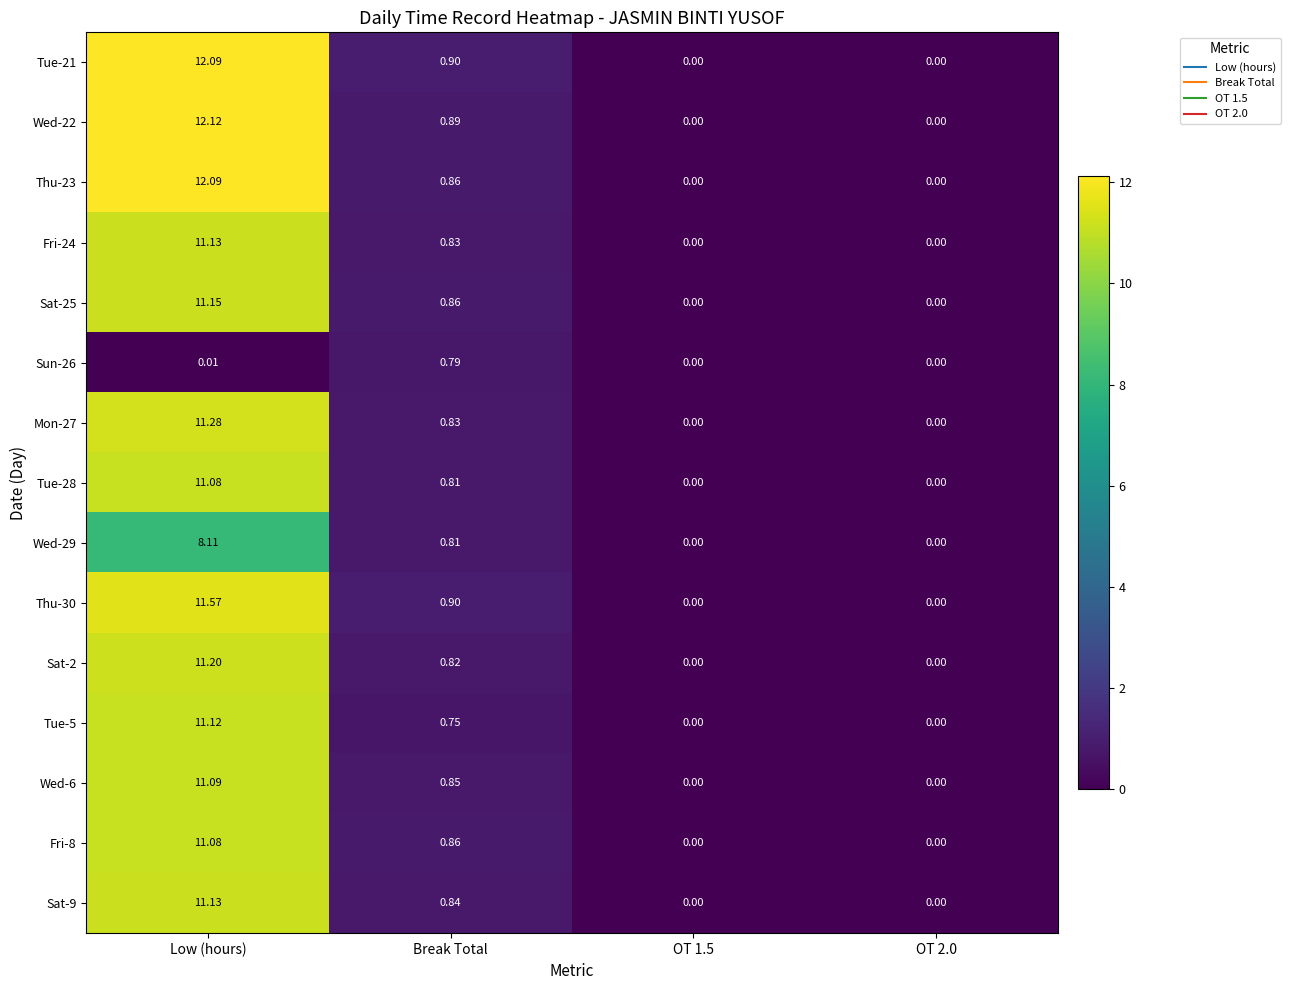

Which category has the highest value across all series?

Low (hours)